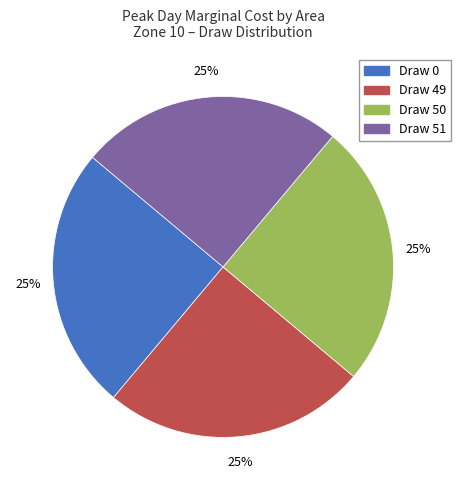

Does Draw 50 account for over 50% of the chart?

No